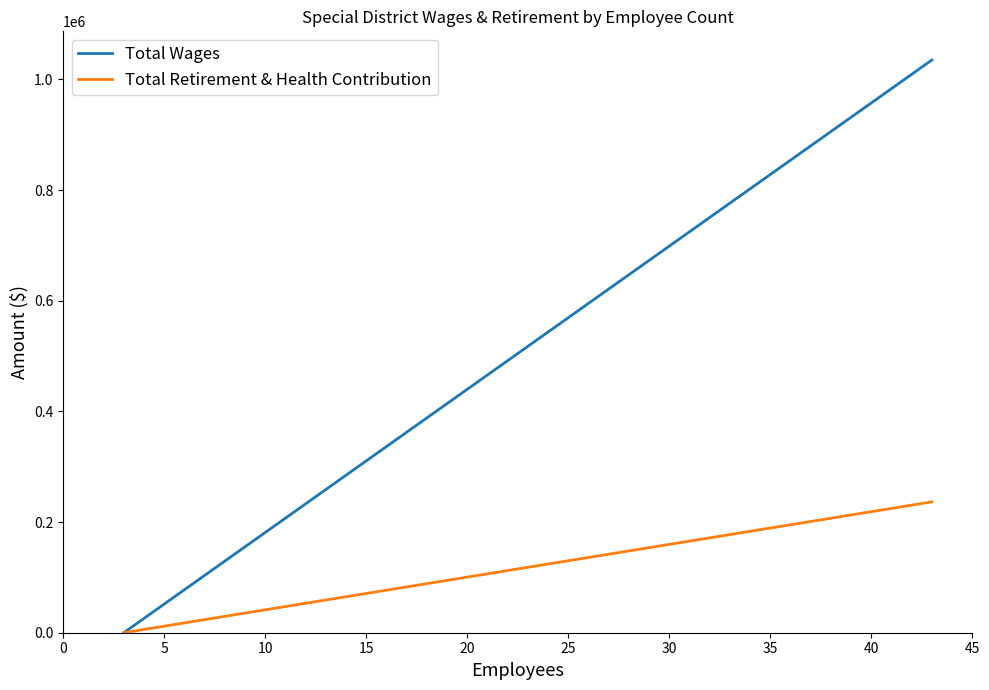

Which series has the largest range (max minus min)?

Total Wages